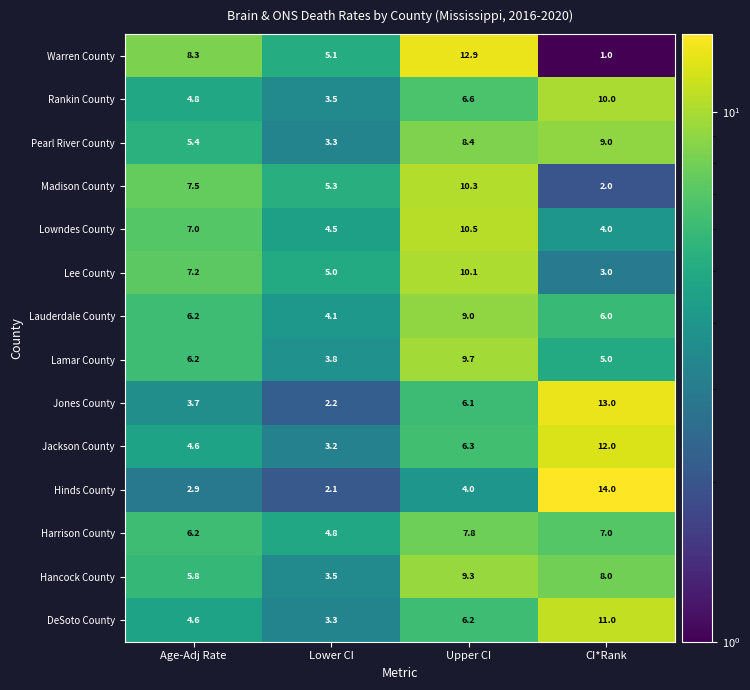

True or false: Hancock County has a value of 3.5 at Lower CI.

True